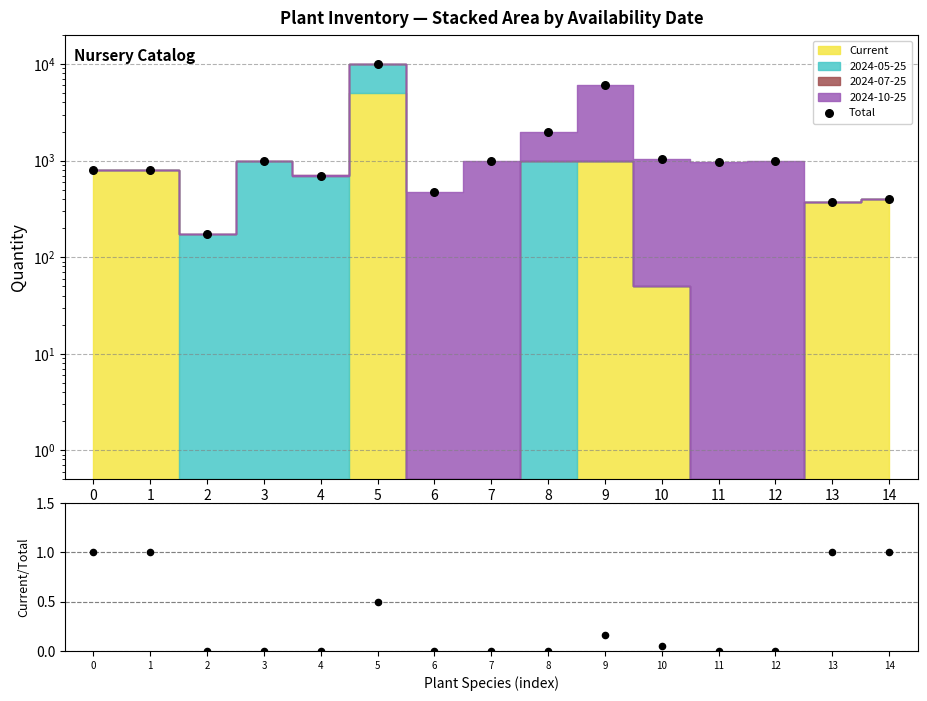

Which series reaches the maximum Y coordinate?

Total